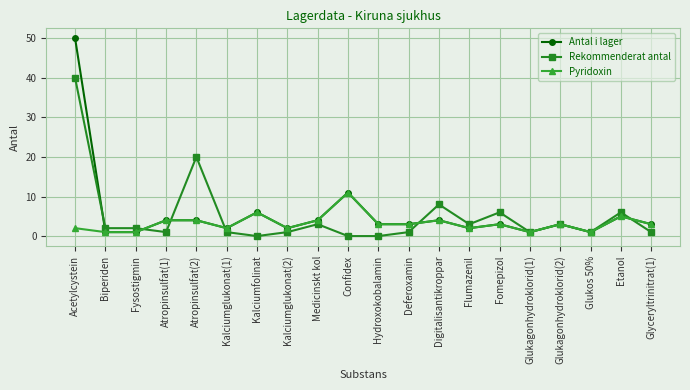

Which series has the widest spread of values?

Antal i lager